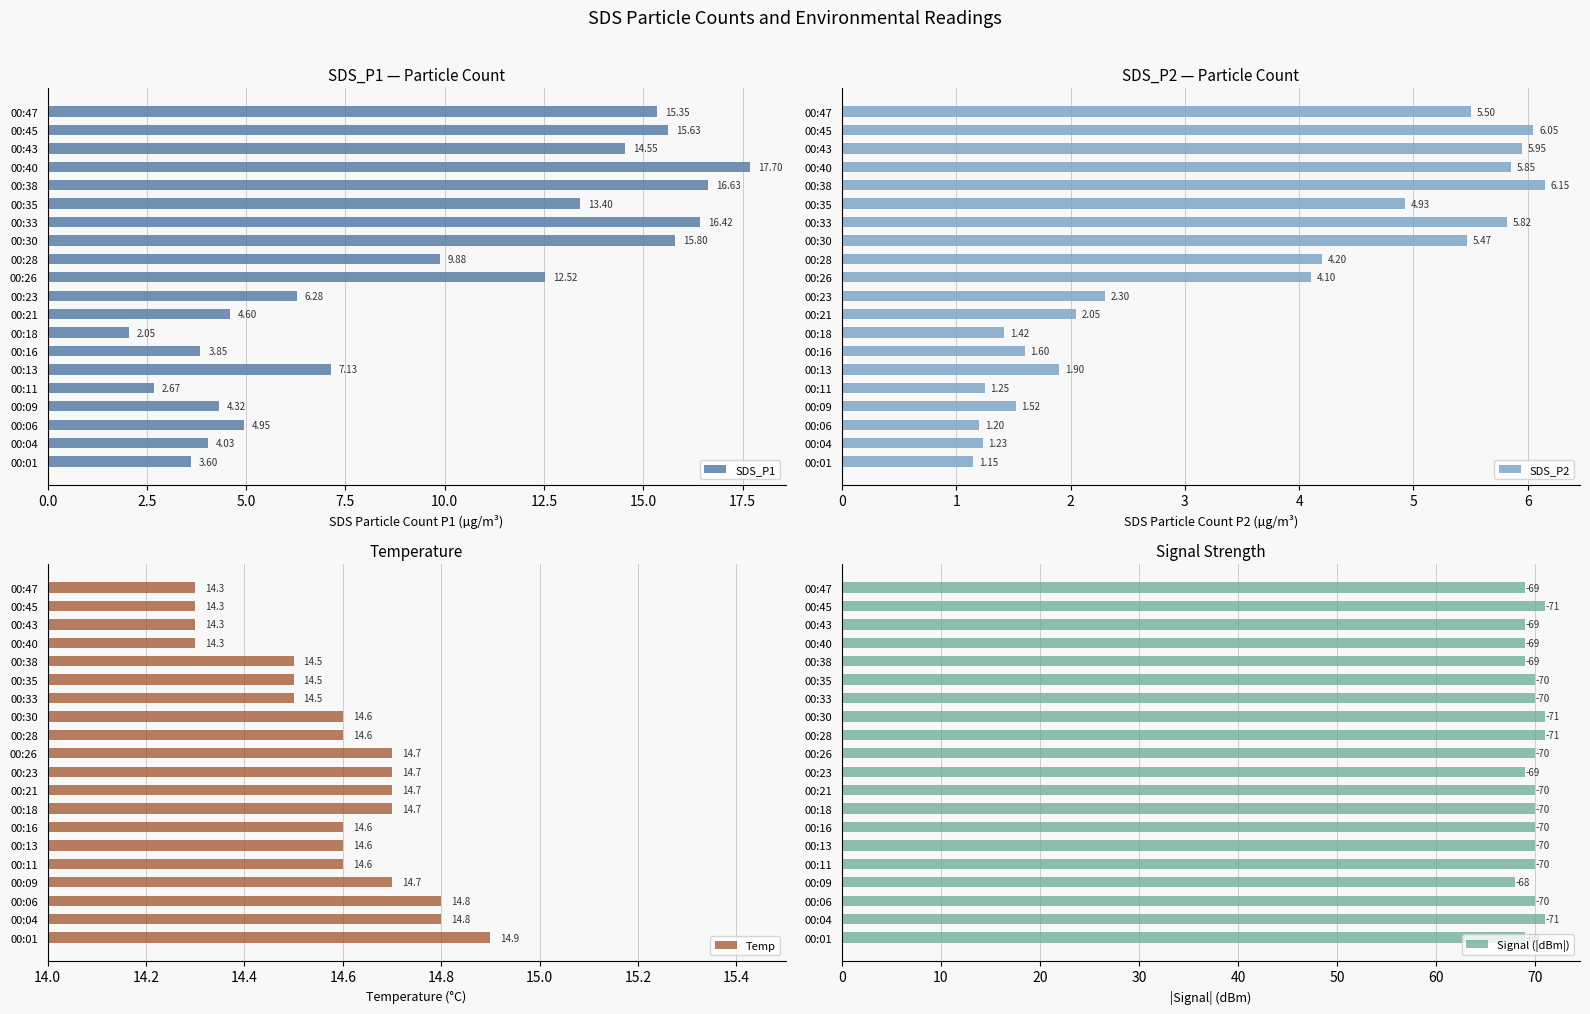

Which series has the largest range (max minus min)?

SDS_P1